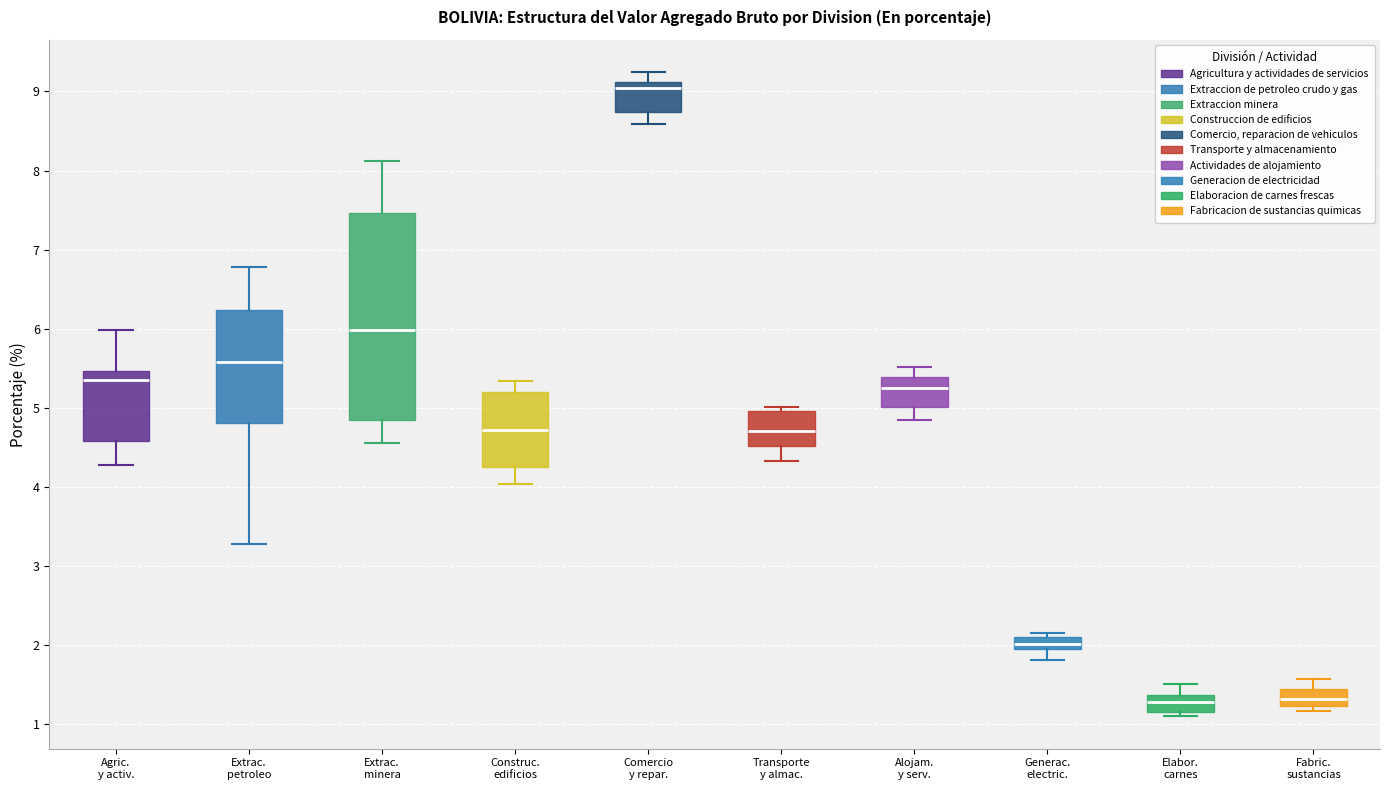

Reading left to right, transcribe this box plot: for each box, give where its median line is, the range the box spans, and where its two whiskers end, as read against the y-axis. The values are not printed on the chart, so give them approximately, as read against the axis.

Agric. y activ.: median 5.3, box 4.6 to 5.5, whiskers 4.3 to 6.0
Extrac. petroleo: median 5.6, box 4.8 to 6.2, whiskers 3.3 to 6.8
Extrac. minera: median 6.0, box 4.8 to 7.5, whiskers 4.6 to 8.1
Construc. edificios: median 4.7, box 4.3 to 5.2, whiskers 4.0 to 5.3
Comercio y repar.: median 9.0, box 8.7 to 9.1, whiskers 8.6 to 9.2
Transporte y almac.: median 4.7, box 4.5 to 5.0, whiskers 4.3 to 5.0 (just above the box's upper edge)
Alojam. y serv.: median 5.2, box 5.0 to 5.4, whiskers 4.8 to 5.5
Generac. electric.: median 2.0, box 1.9 to 2.1, whiskers 1.8 to 2.2
Elabor. carnes: median 1.3, box 1.1 to 1.4, whiskers 1.1 (just below the box's lower edge) to 1.5
Fabric. sustancias: median 1.3, box 1.2 to 1.4, whiskers 1.2 (just below the box's lower edge) to 1.6